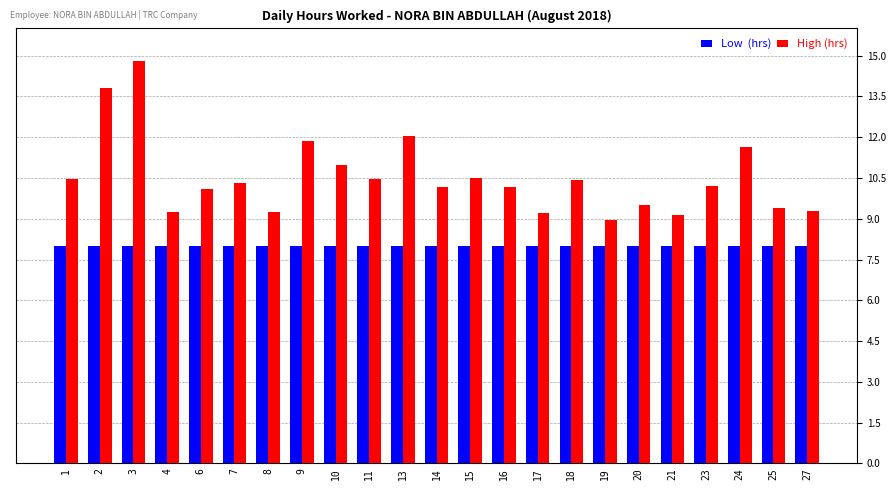

What is the spread (max minus min) of values at 7?

2.3